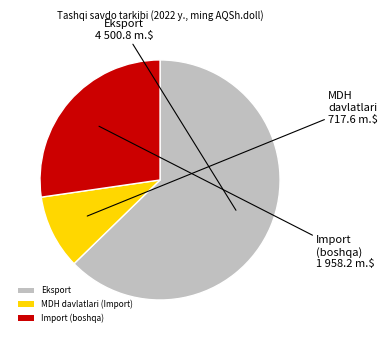

Which has a higher value, Import (boshqa) or MDH davlatlari (Import)?

Import (boshqa)